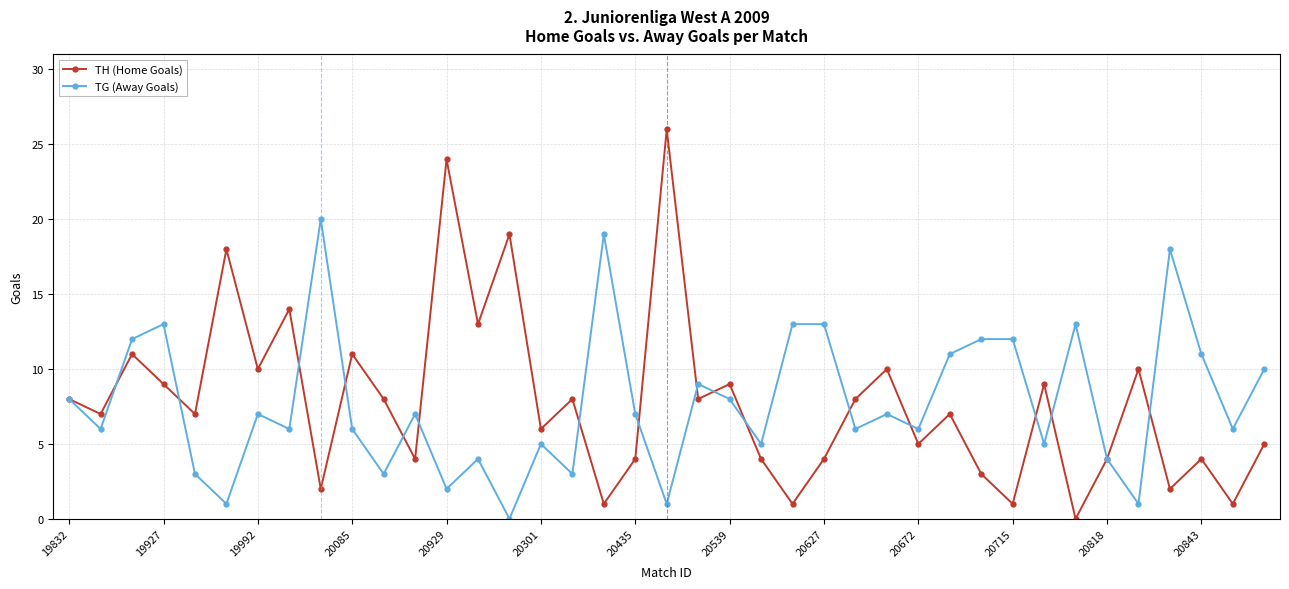

List the series in order of their peak value, highest first.

TH (Home Goals), TG (Away Goals)